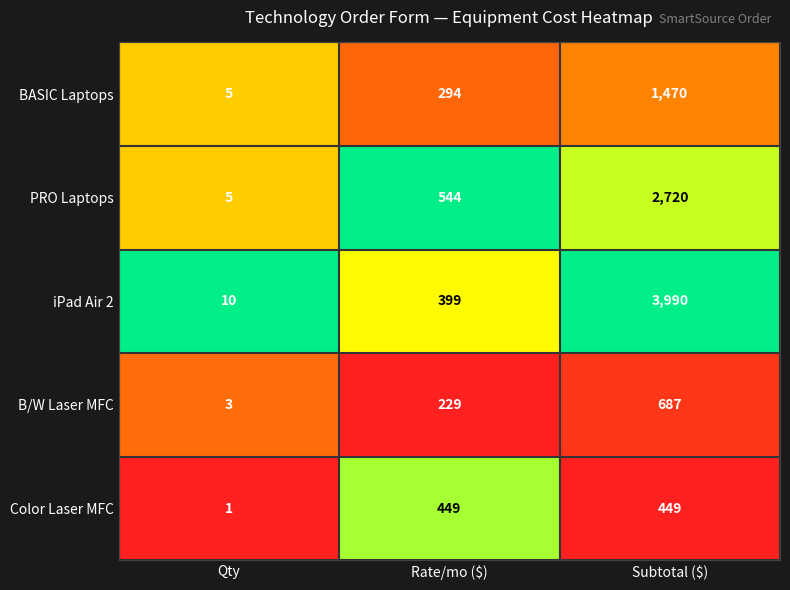

List the series in order of their peak value, lowest first.

Color Laser MFC, B/W Laser MFC, BASIC Laptops, PRO Laptops, iPad Air 2